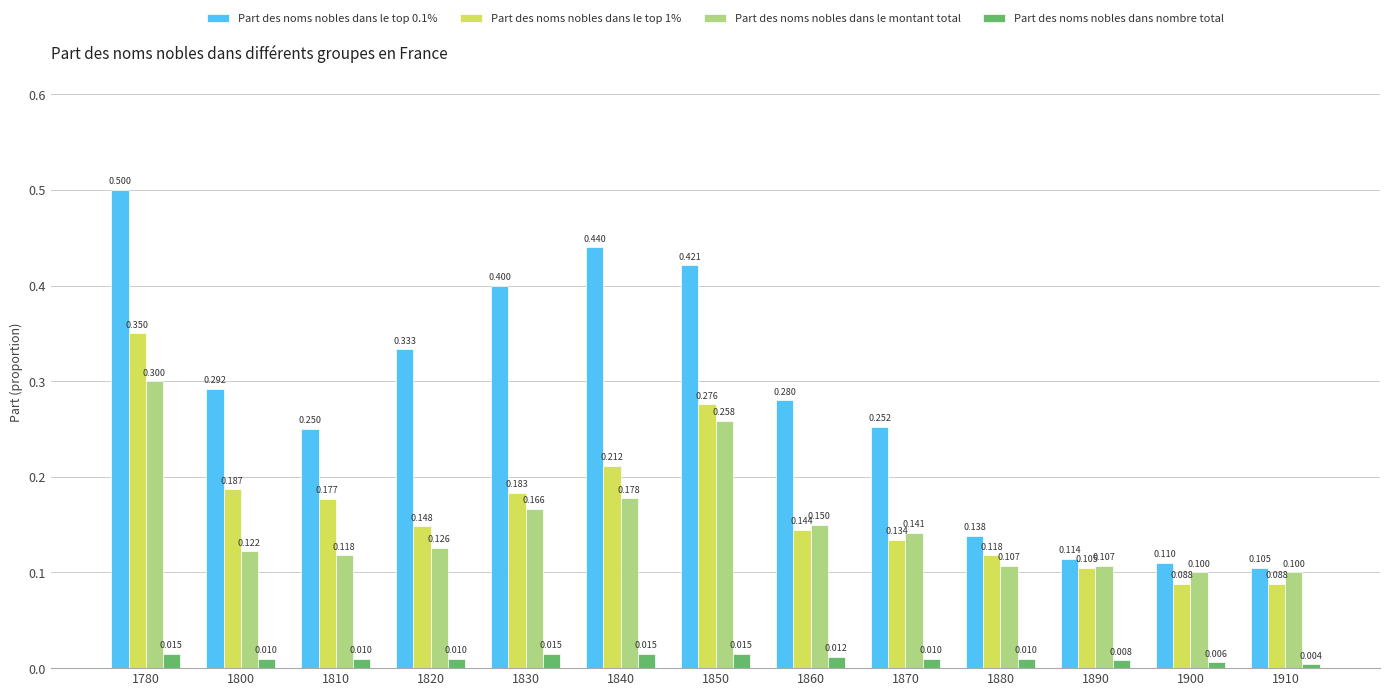

Does the chart contain stacked bars?

No